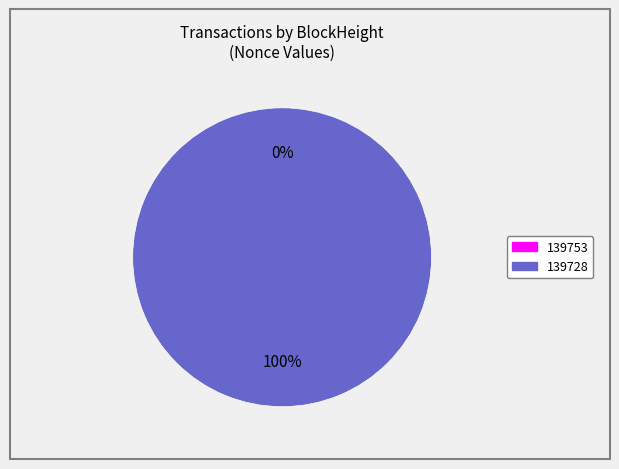

To the nearest percent, what is the average slice percentage?

50%